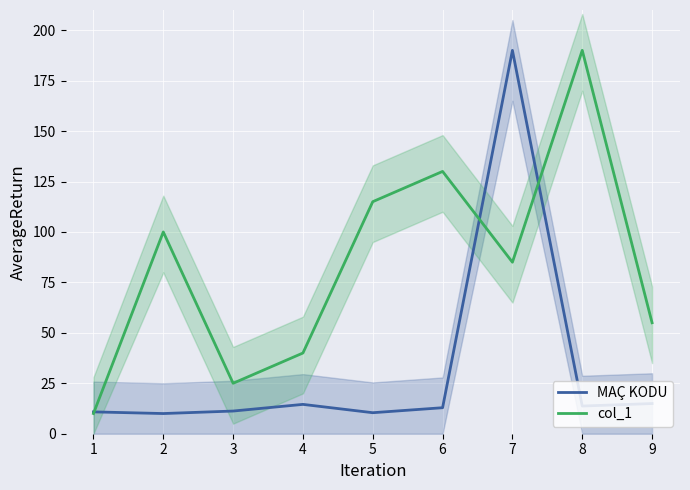

How many times do MAÇ KODU and col_1 cross each other?

3